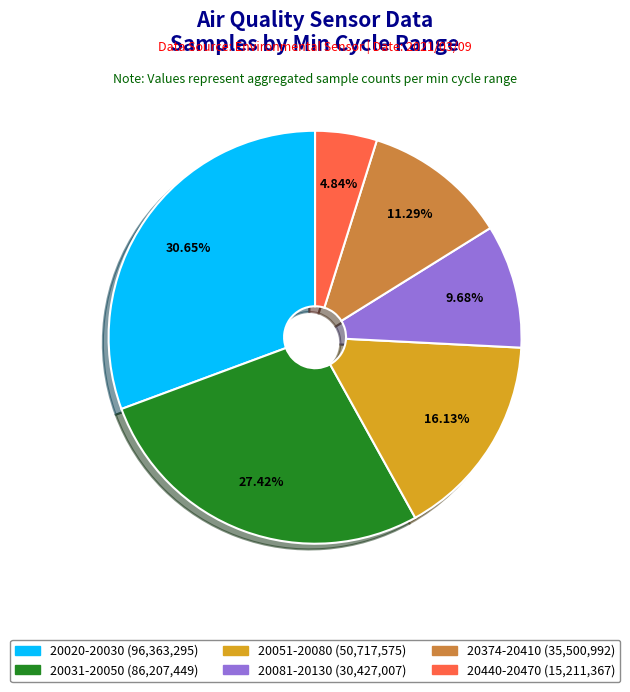

Count the number of slices in the pie.

6